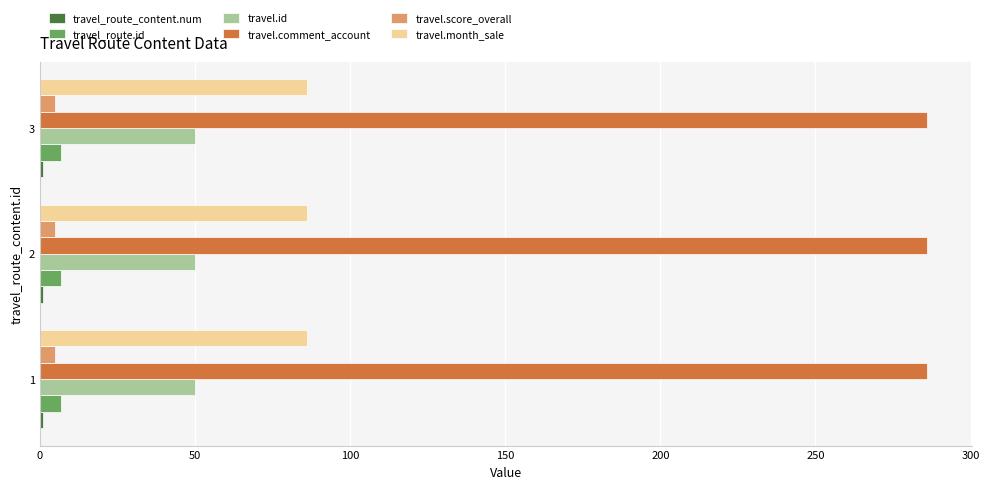

The travel.comment_account series shows 483.0 at 3. True or false?

False